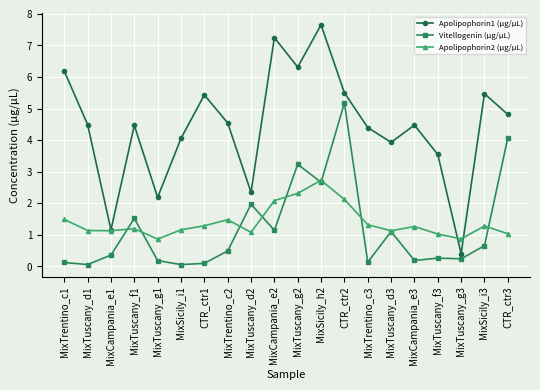

List the series in order of their peak value, highest first.

Apolipophorin1 (μg/μL), Vitellogenin (μg/μL), Apolipophorin2 (μg/μL)